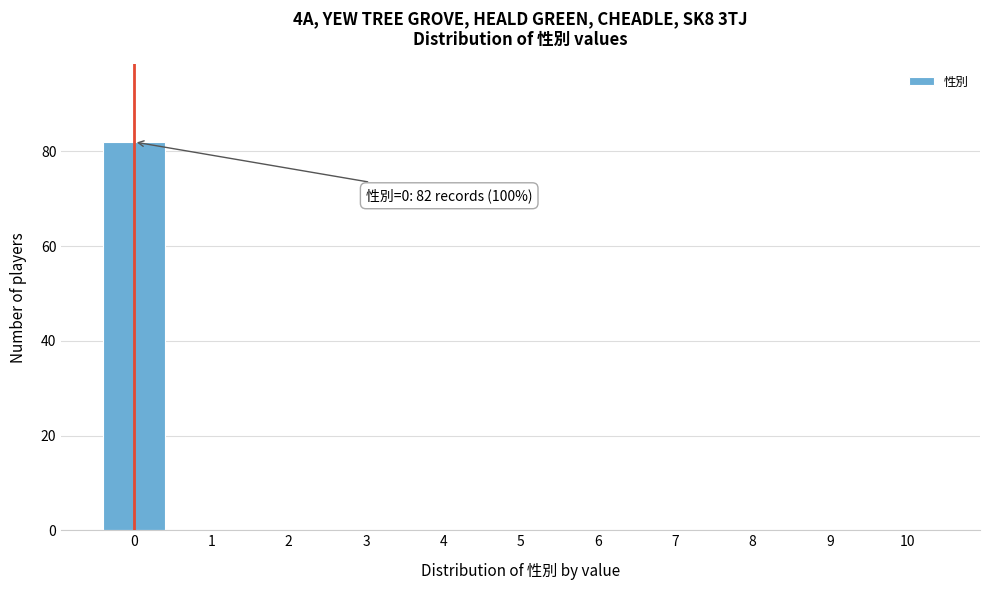

Reading left to right, transcribe all the data shown in this chart.

0=82	1=0	2=0	3=0	4=0	5=0	6=0	7=0	8=0	9=0	10=0